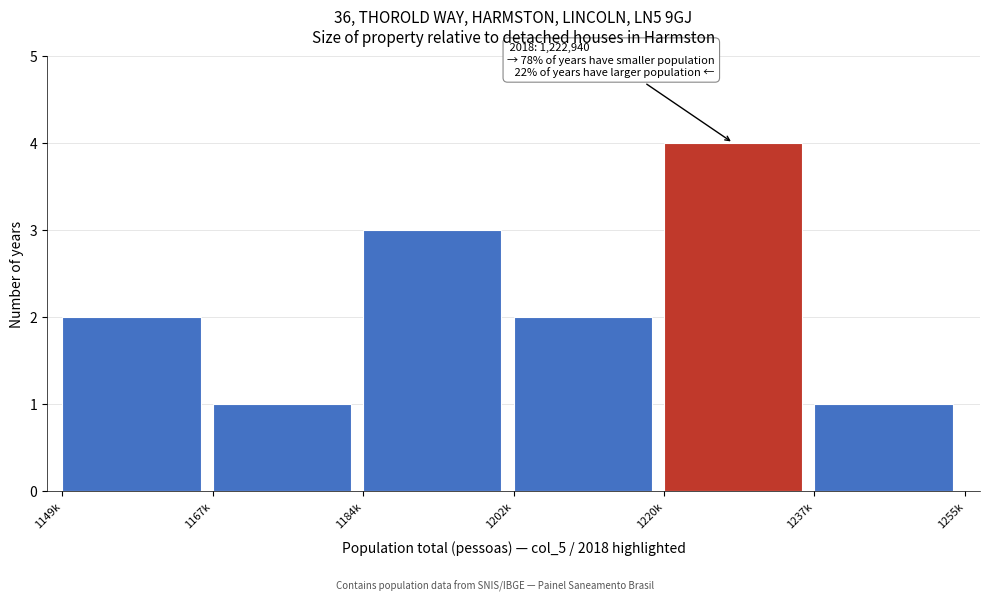

Reading right to left, extract all data points from this chart.

1	4	2	3	1	2